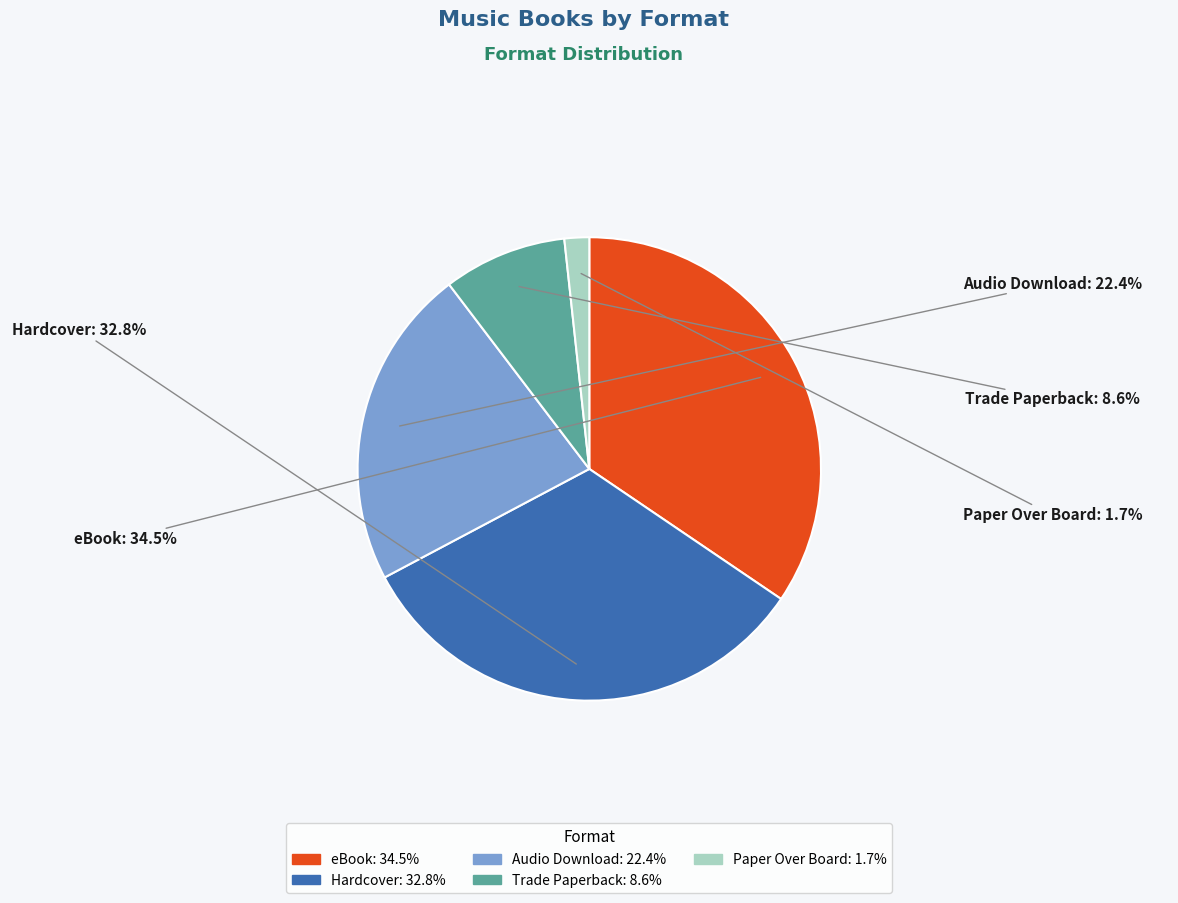

Is there any slice that represents more than half of the pie?

No